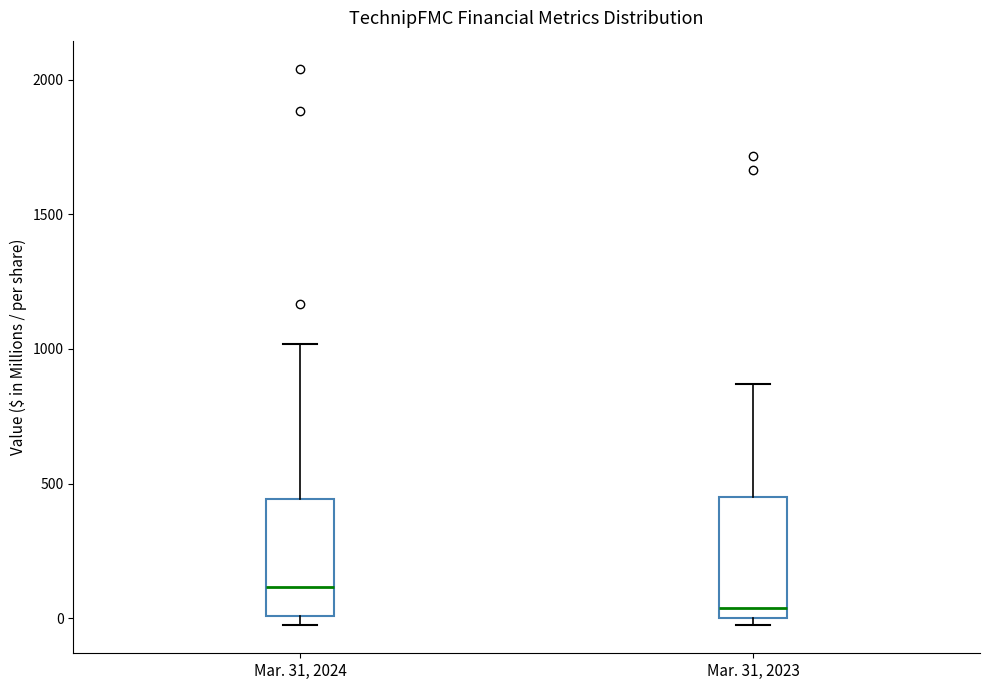

Reading left to right, transcribe this box plot: for each box, give where its median line is, the range the box spans, and where its two whiskers end, as read against the y-axis. The values are not printed on the chart, so give them approximately, as read against the axis.

Mar. 31, 2024: median 100, box 0 to 450, whiskers -50 to 1000
Mar. 31, 2023: median 50, box 0 to 450, whiskers -50 to 850